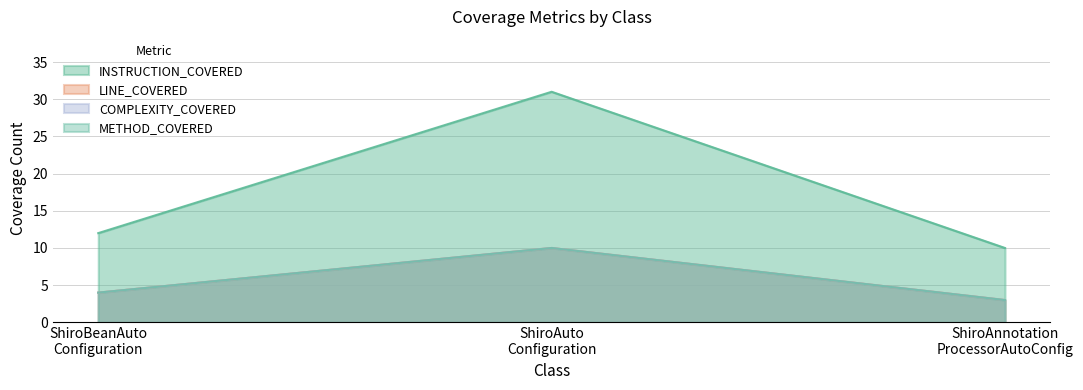

What is the label of the 3rd point from the left?

ShiroAnnotation ProcessorAutoConfig